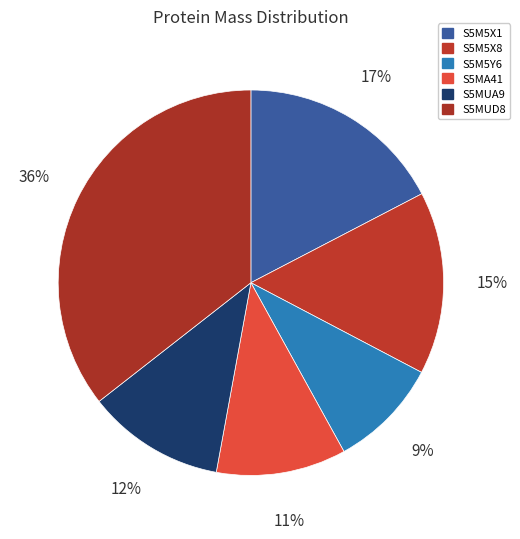

What is the largest slice in the pie chart?

S5MUD8